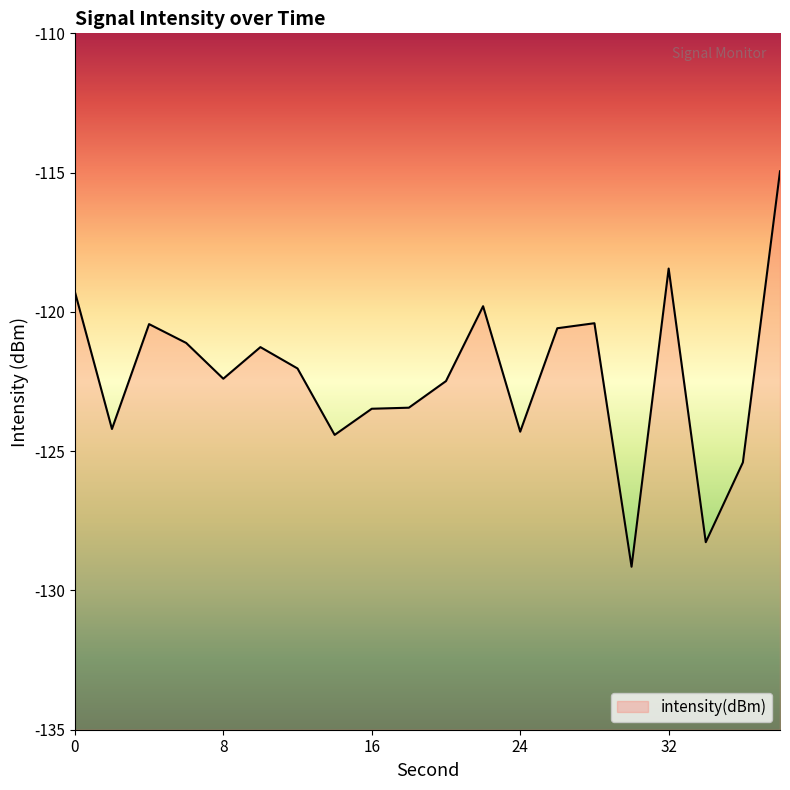

Reading left to right, extract all data points from this chart.

0=-119.3	2=-124.2	4=-120.4	6=-121.1	8=-122.4	10=-121.3	12=-122.0	14=-124.4	16=-123.5	18=-123.4	20=-122.5	22=-119.8	24=-124.3	26=-120.6	28=-120.4	30=-129.1	32=-118.4	34=-128.3	36=-125.4	38=-115.0